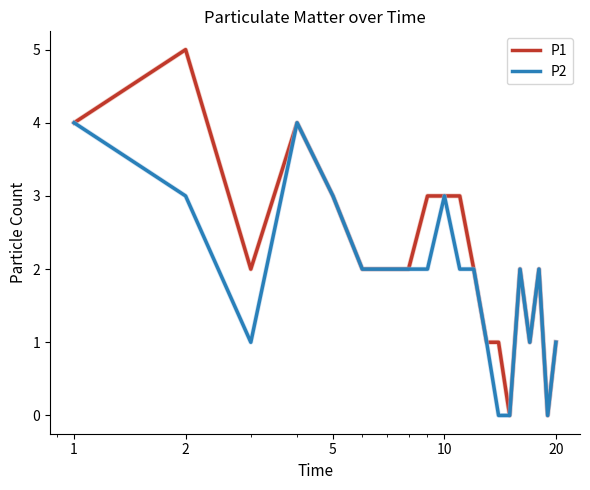

Which series has the largest range (max minus min)?

P1